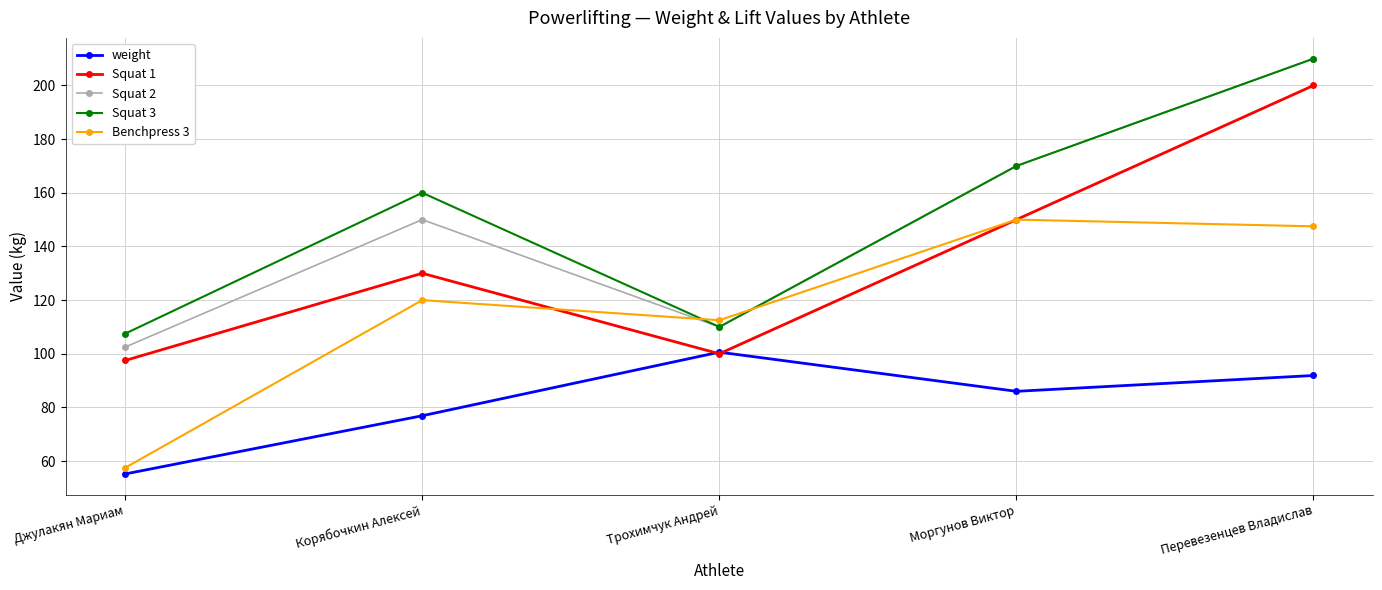

True or false: Squat 2 has a value of 150.0 at Корябочкин Алексей.

True